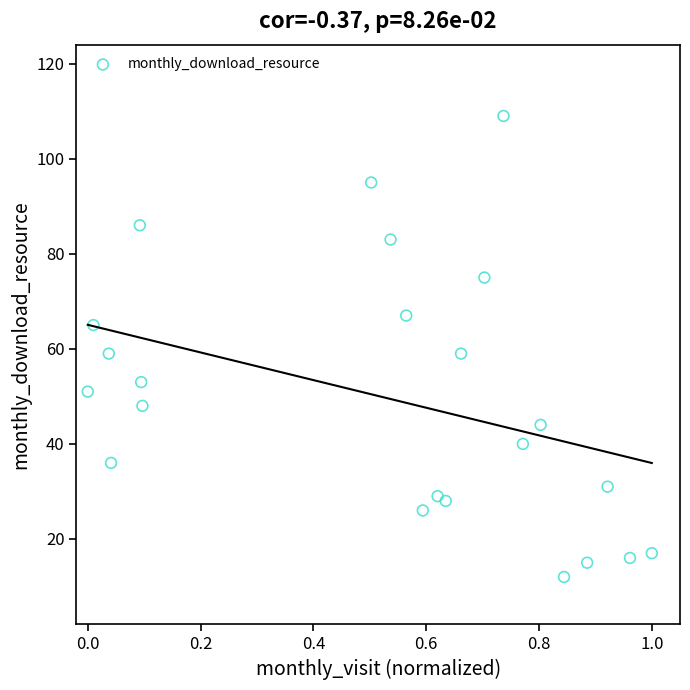

What is the range of Y values (max minus min)?

97